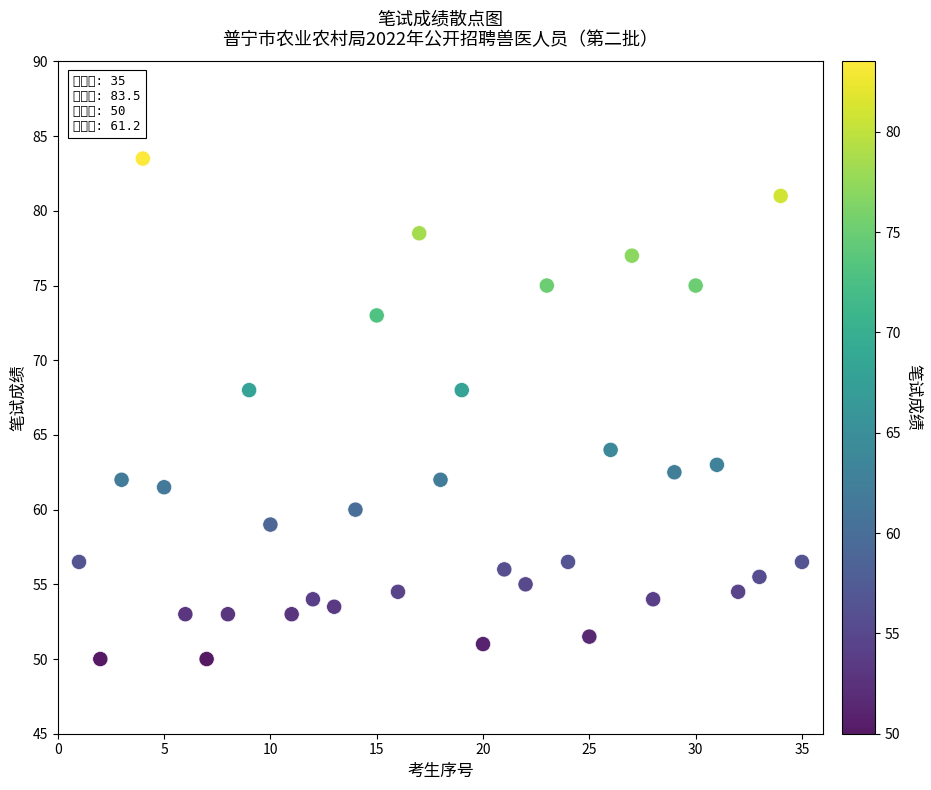

What is the range of Y values (max minus min)?

33.5